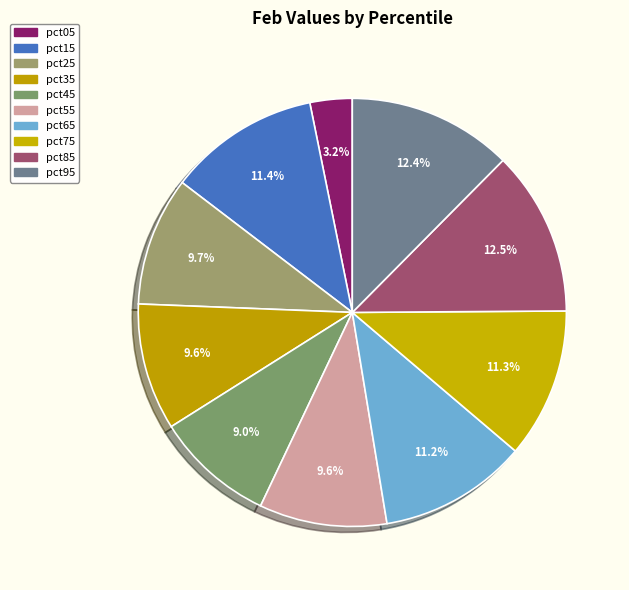

How many slices are in this pie chart?

10